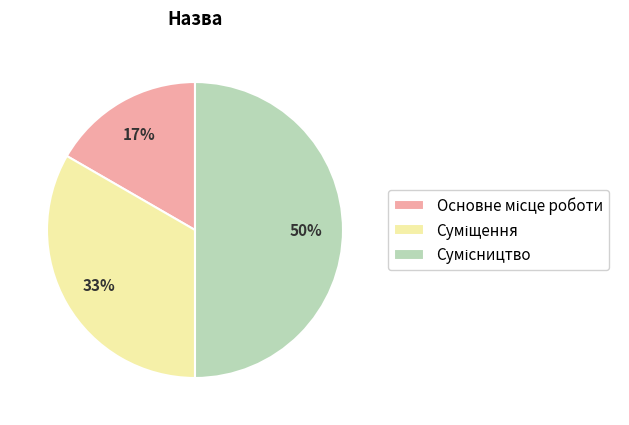

To the nearest percent, what is the average slice percentage?

33%